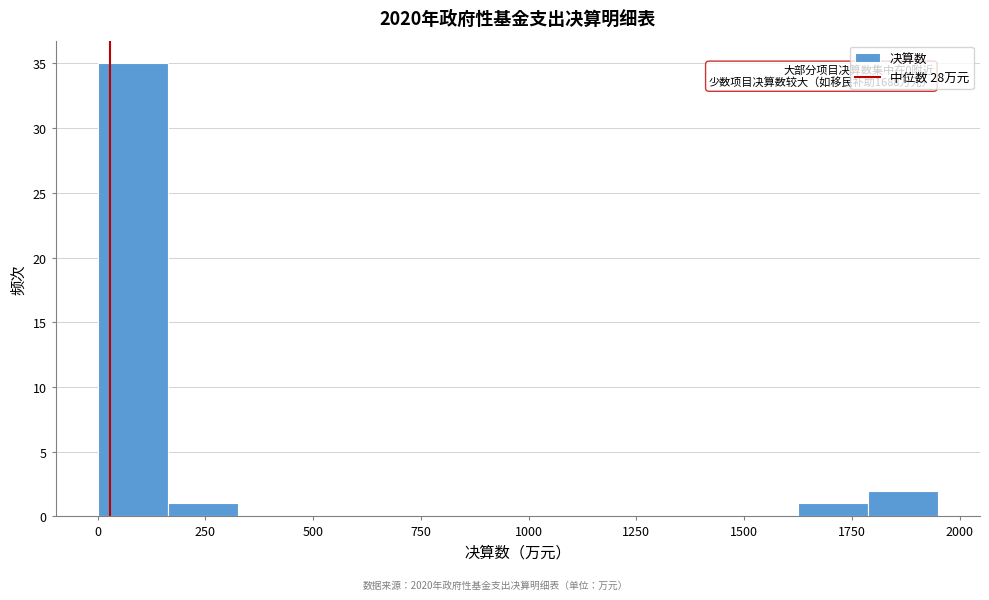

Around what value on the x-axis is the tallest bar? Give the approximate position of its centre, as read against the axis.

100